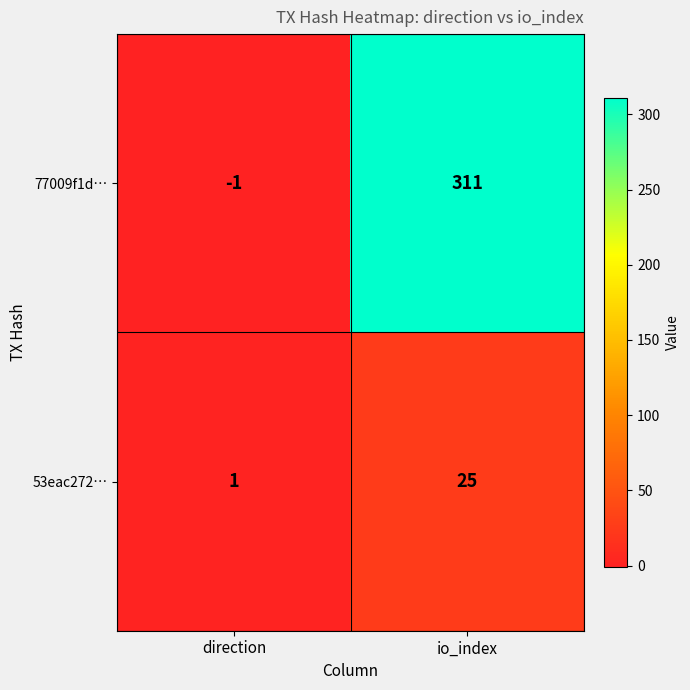

Is the value of 53eac272… at io_index greater than the value of 77009f1d… at direction?

Yes